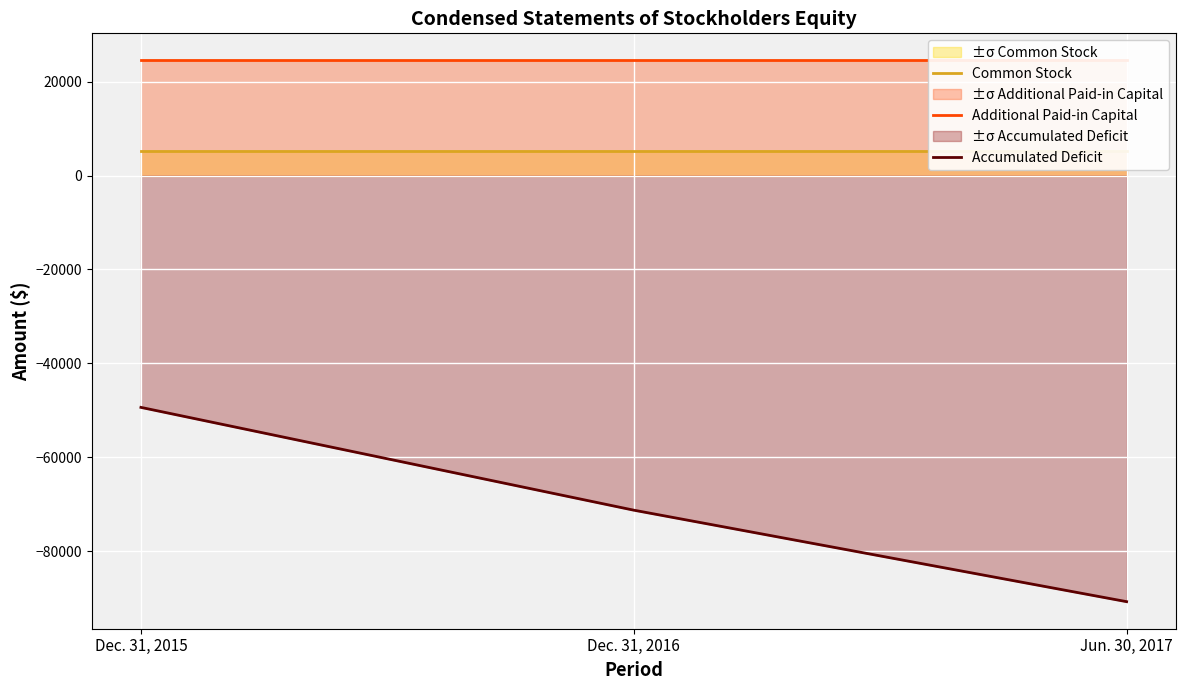

Where is Additional Paid-in Capital nearest to the value 24510?

Dec. 31, 2015